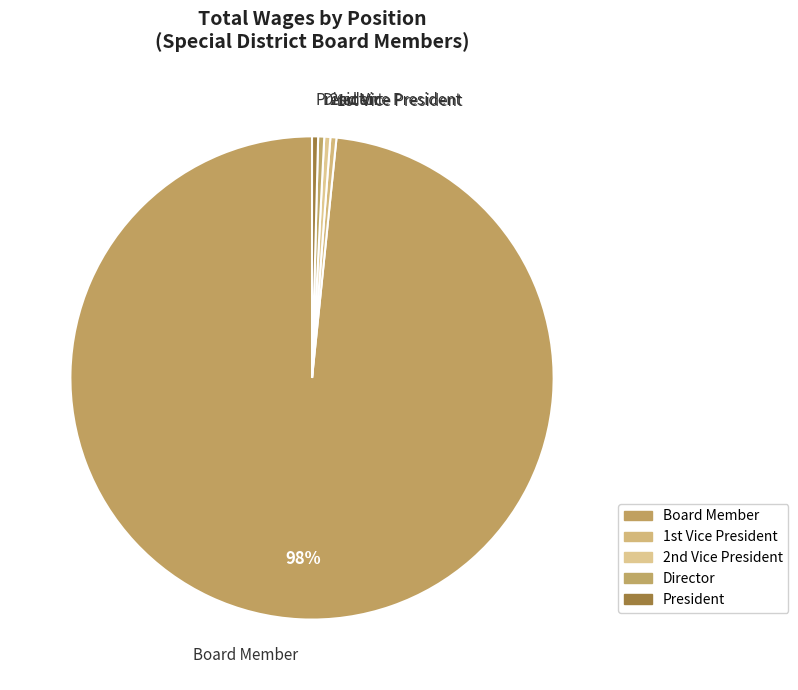

Which category has the biggest portion of the pie?

Board Member